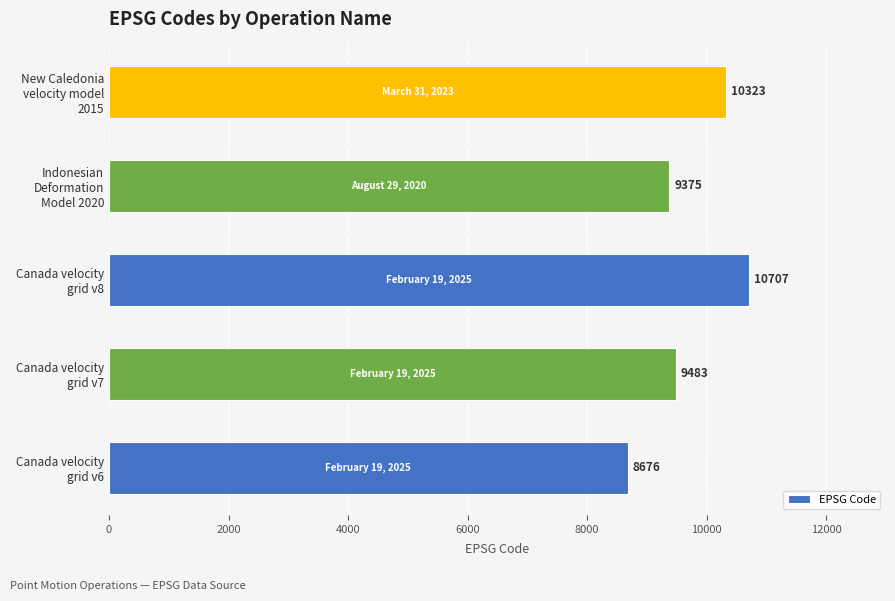

Does the chart contain stacked bars?

No